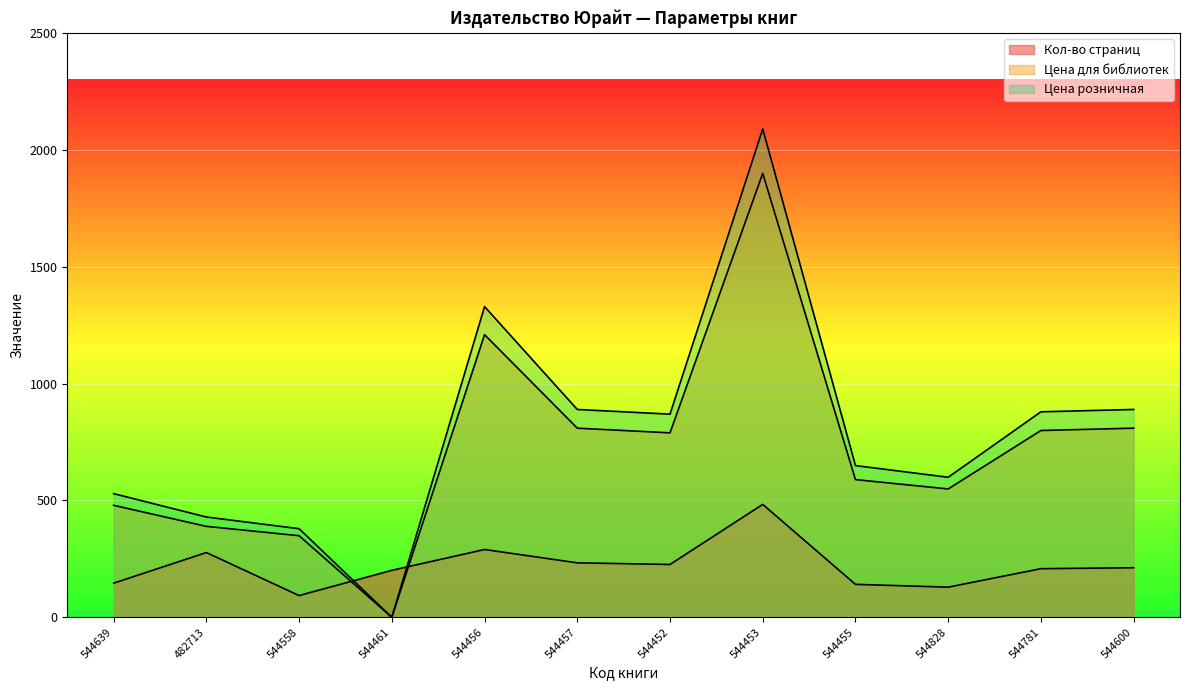

Rank the series at 544781 from highest to lowest value.

Цена розничная, Цена для библиотек, Кол-во страниц